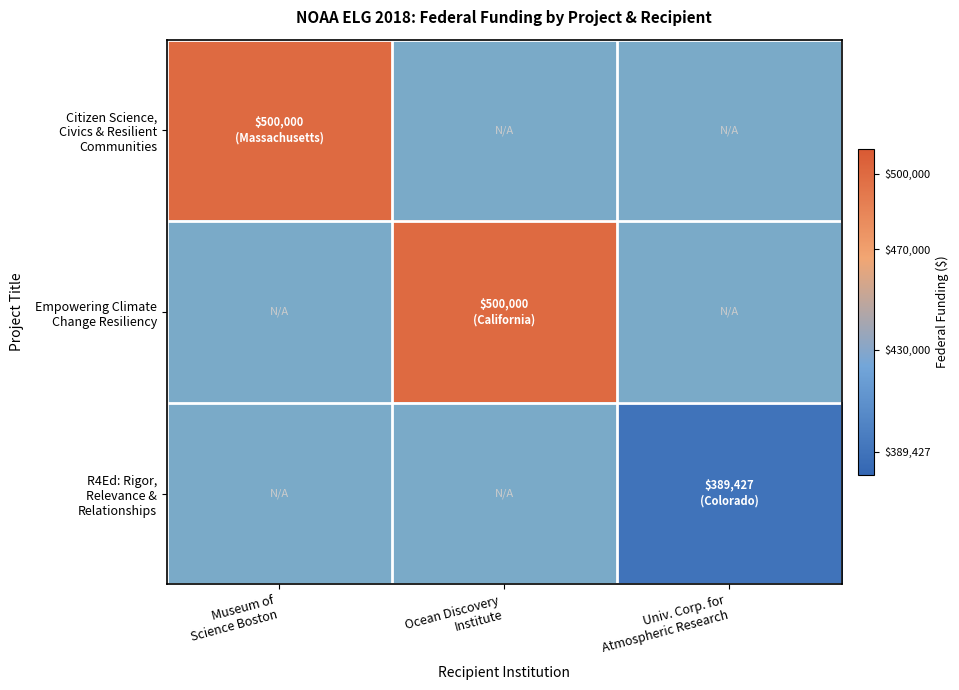

Count the number of data series in this chart.

3